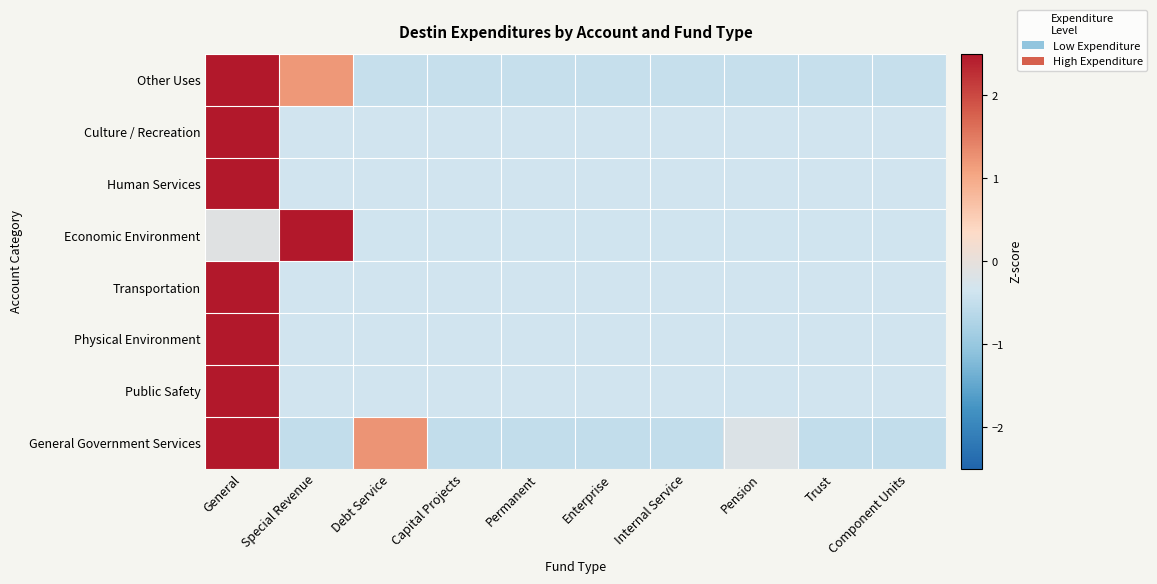

Reading right to left, list all the values displayed in this chart.

General Government Services: Component Units=-0.5	Trust=-0.5	Pension=-0.2	Internal Service=-0.5	Enterprise=-0.5	Permanent=-0.5	Capital Projects=-0.5	Debt Service=1.2	Special Revenue=-0.5	General=2.6
Public Safety: Component Units=-0.3	Trust=-0.3	Pension=-0.3	Internal Service=-0.3	Enterprise=-0.3	Permanent=-0.3	Capital Projects=-0.3	Debt Service=-0.3	Special Revenue=-0.3	General=3.0
Physical Environment: Component Units=-0.3	Trust=-0.3	Pension=-0.3	Internal Service=-0.3	Enterprise=-0.3	Permanent=-0.3	Capital Projects=-0.3	Debt Service=-0.3	Special Revenue=-0.3	General=3.0
Transportation: Component Units=-0.3	Trust=-0.3	Pension=-0.3	Internal Service=-0.3	Enterprise=-0.3	Permanent=-0.3	Capital Projects=-0.3	Debt Service=-0.3	Special Revenue=-0.3	General=3.0
Economic Environment: Component Units=-0.4	Trust=-0.4	Pension=-0.4	Internal Service=-0.4	Enterprise=-0.4	Permanent=-0.4	Capital Projects=-0.4	Debt Service=-0.4	Special Revenue=3.0	General=-0.1
Human Services: Component Units=-0.3	Trust=-0.3	Pension=-0.3	Internal Service=-0.3	Enterprise=-0.3	Permanent=-0.3	Capital Projects=-0.3	Debt Service=-0.3	Special Revenue=-0.3	General=3.0
Culture / Recreation: Component Units=-0.3	Trust=-0.3	Pension=-0.3	Internal Service=-0.3	Enterprise=-0.3	Permanent=-0.3	Capital Projects=-0.3	Debt Service=-0.3	Special Revenue=-0.3	General=3.0
Other Uses: Component Units=-0.5	Trust=-0.5	Pension=-0.5	Internal Service=-0.5	Enterprise=-0.5	Permanent=-0.5	Capital Projects=-0.5	Debt Service=-0.5	Special Revenue=1.2	General=2.6